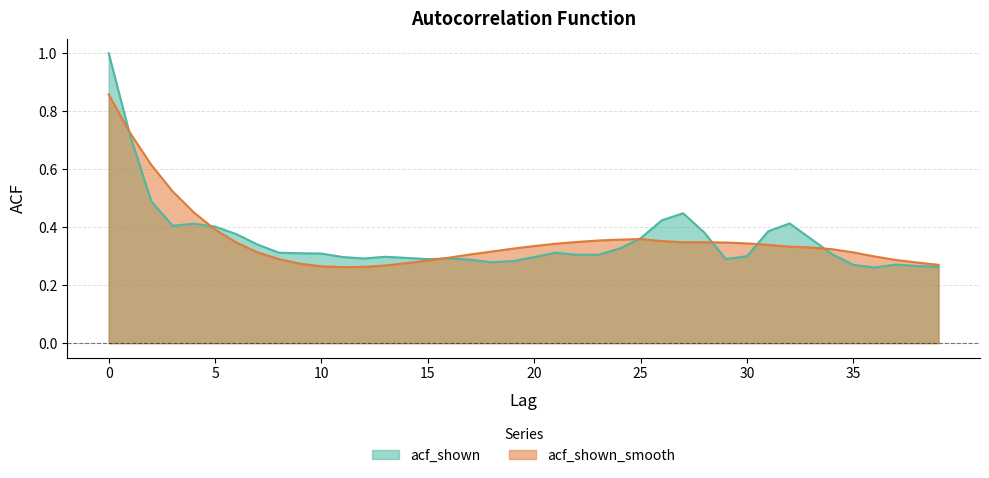

True or false: acf_shown_smooth and acf_shown cross at least once.

True